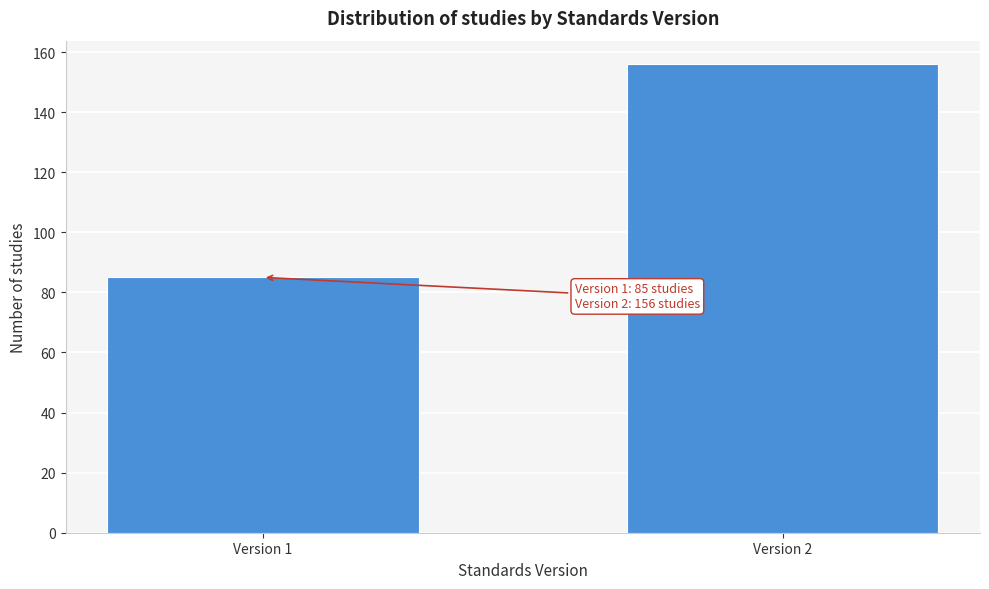

Reading left to right, extract all data points from this chart.

85	156